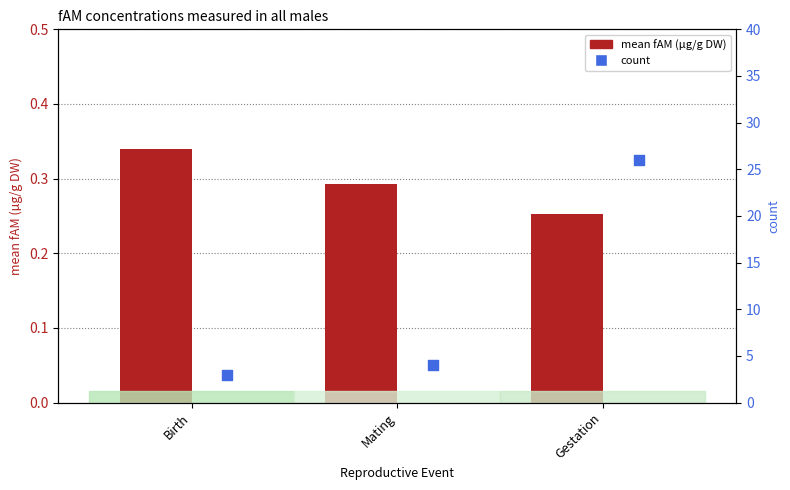

Which series has the largest Y range (max minus min)?

count